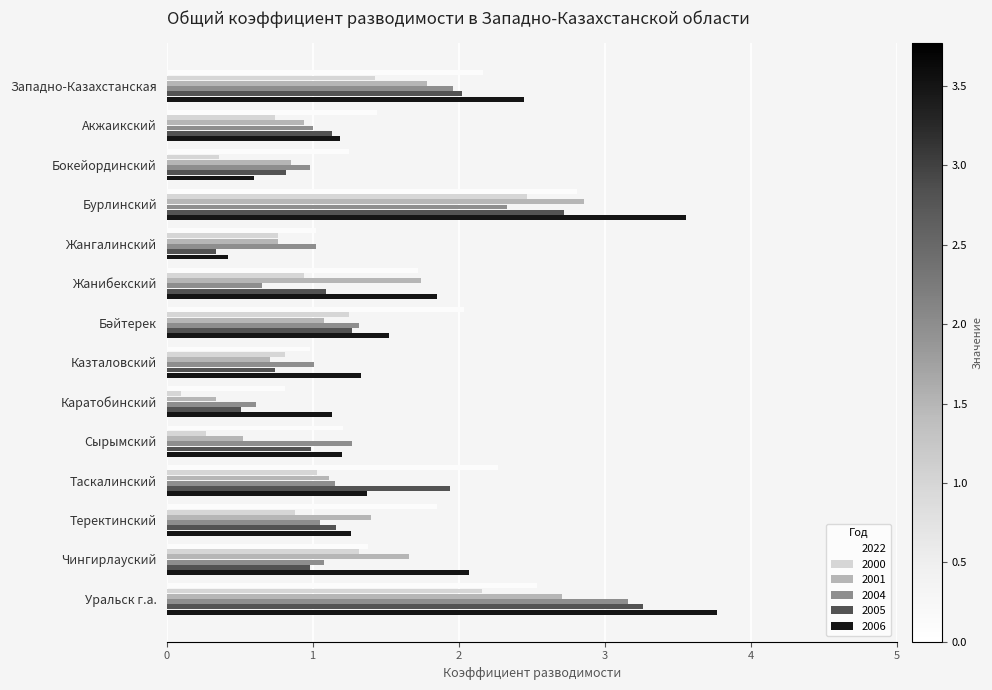

At which category is the sum across all series the highest?

Уральск г.а.